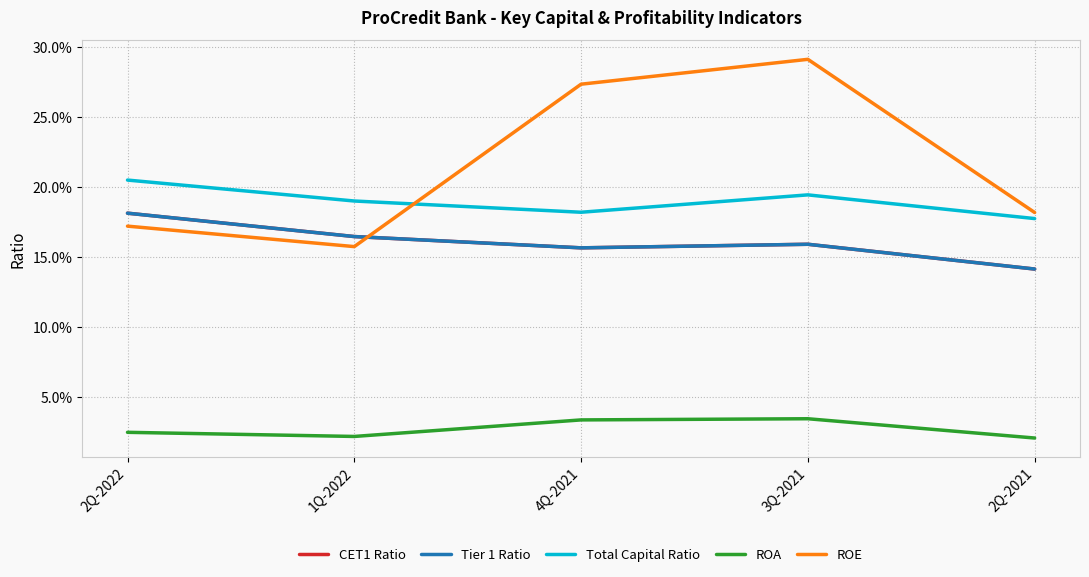

Does the chart have visible grid lines?

Yes